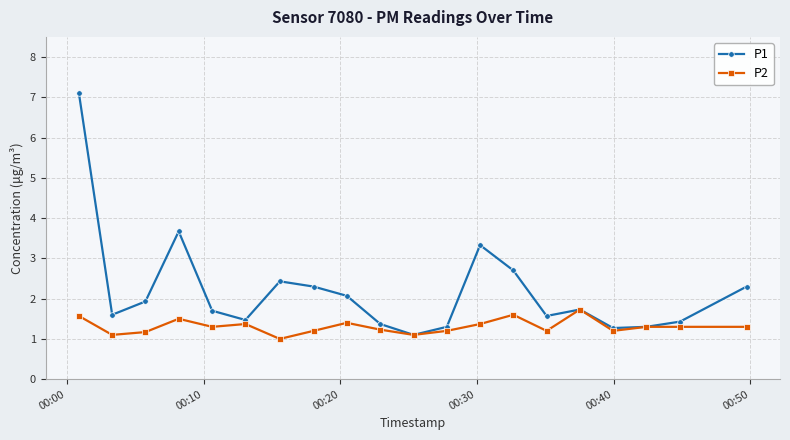

What is the lowest value of the P2 series?

1.0